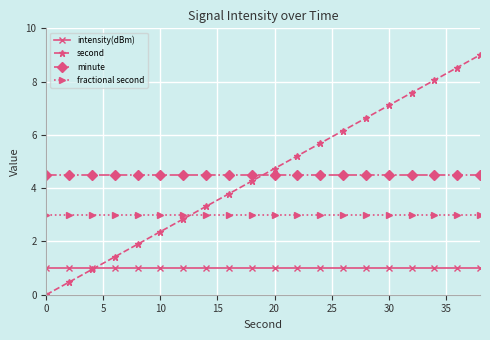

Count the number of categories in the chart.

20